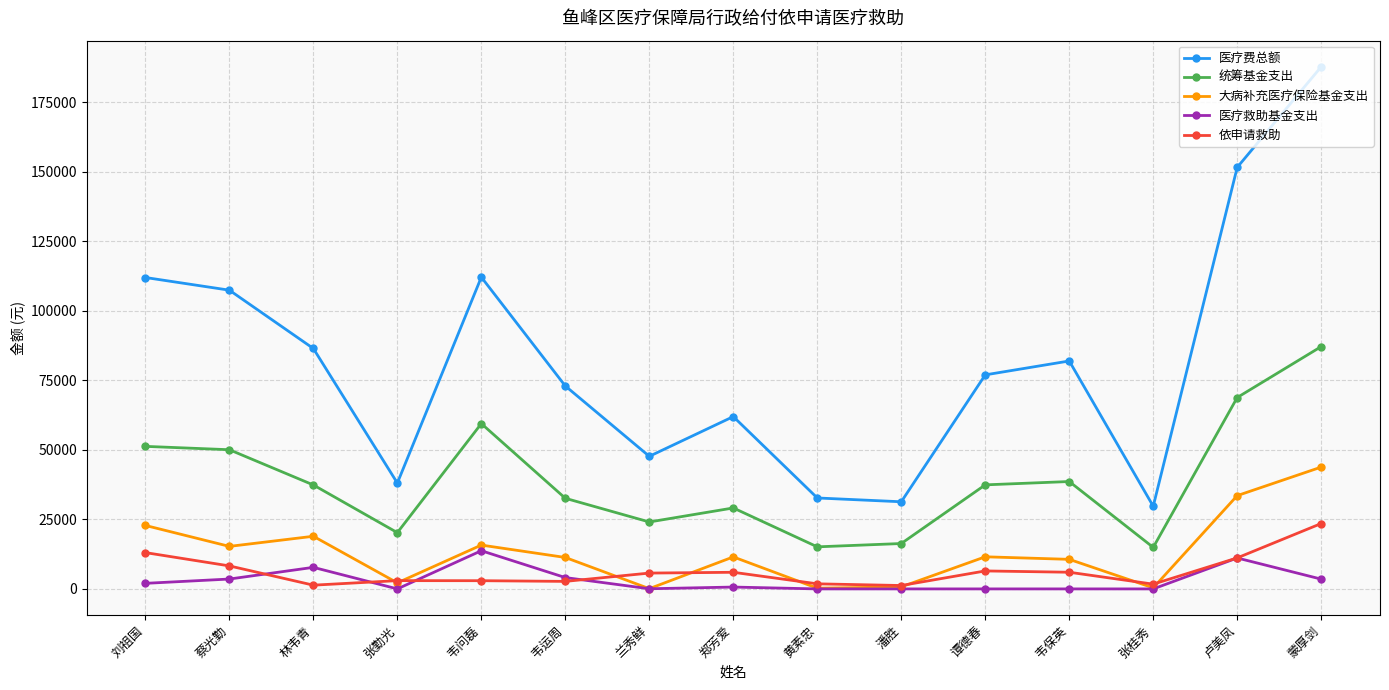

What is the label of the 6th point from the right?

潘胜